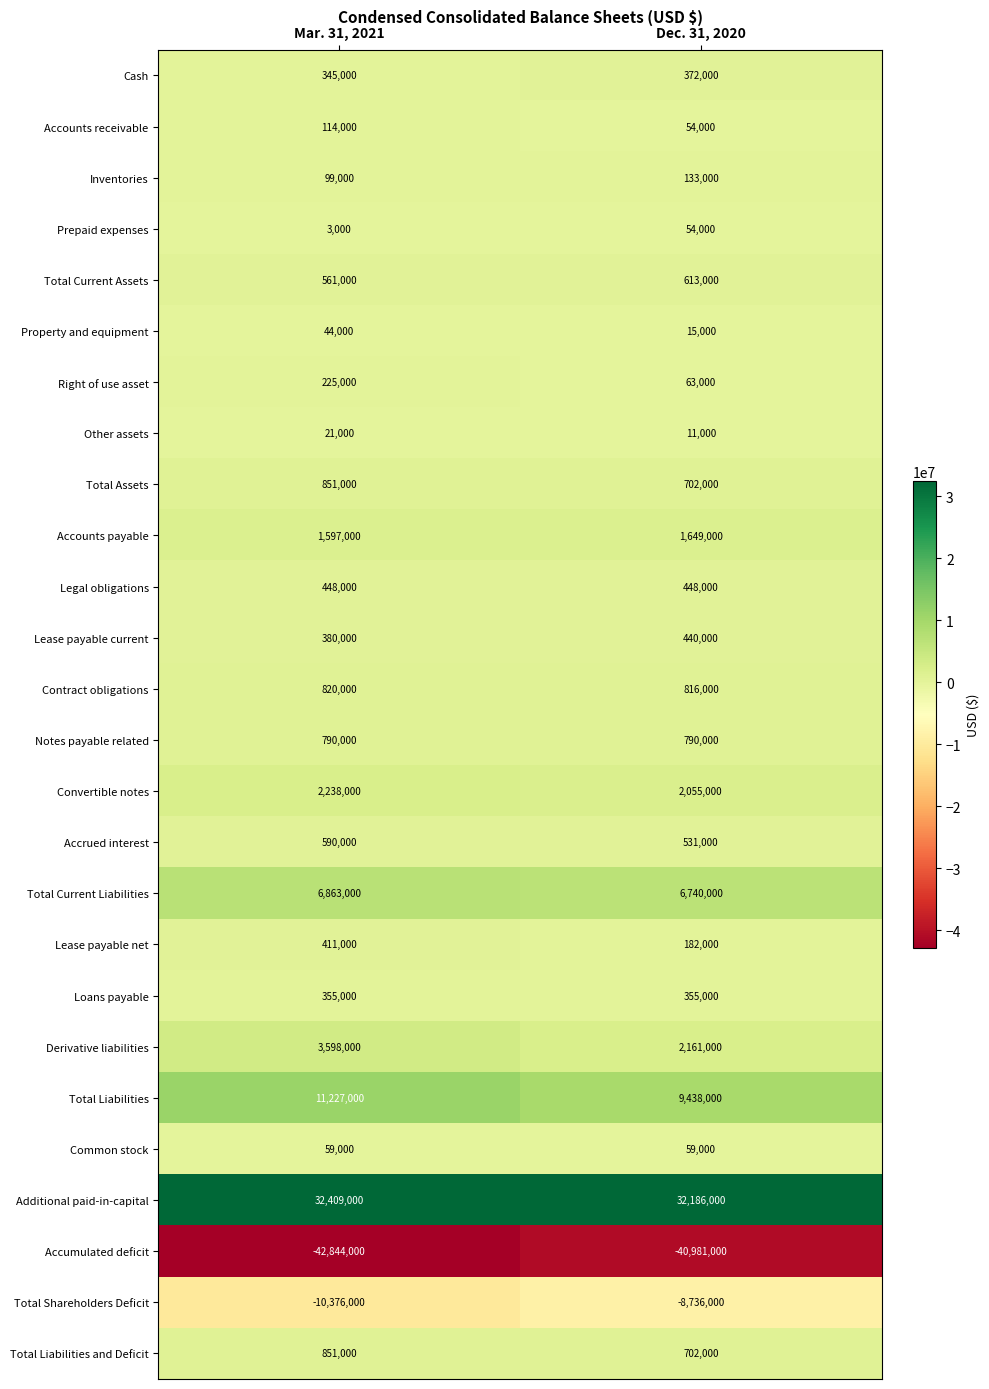

Which series has the largest range (max minus min)?

Accumulated deficit